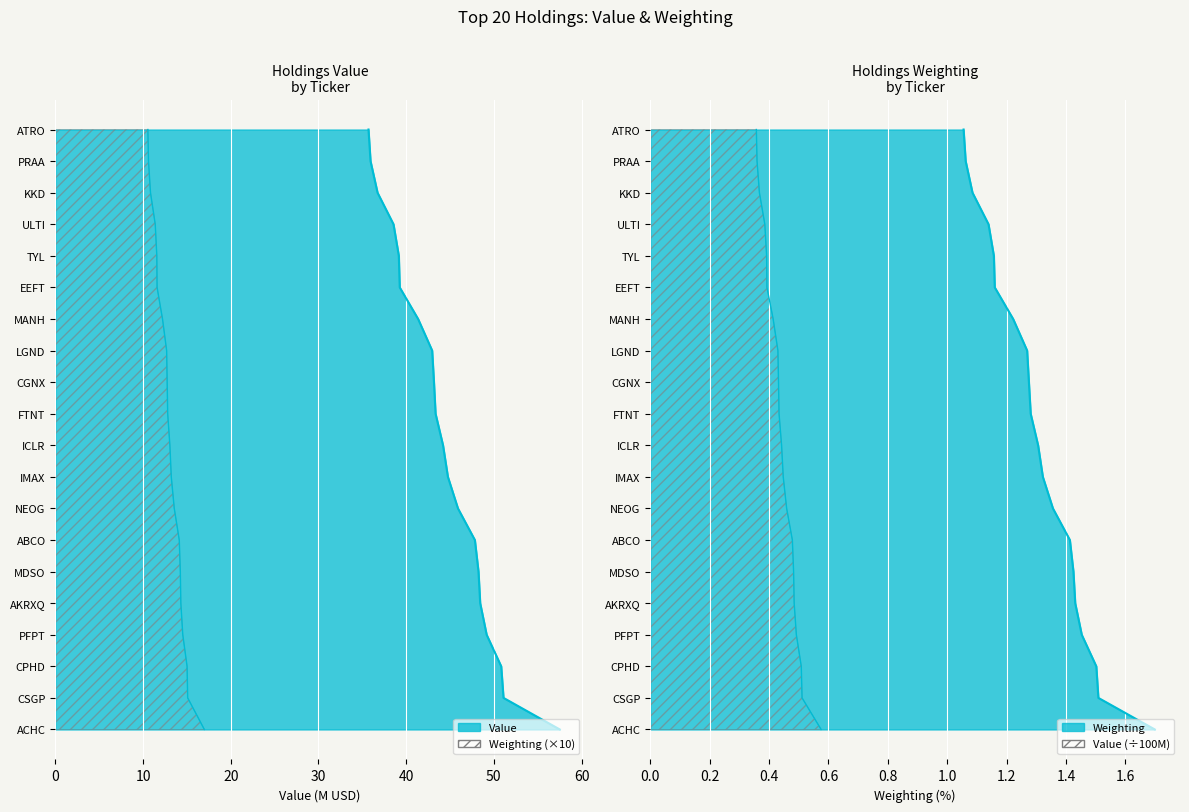

Does the chart display data point markers on the line(s)?

No